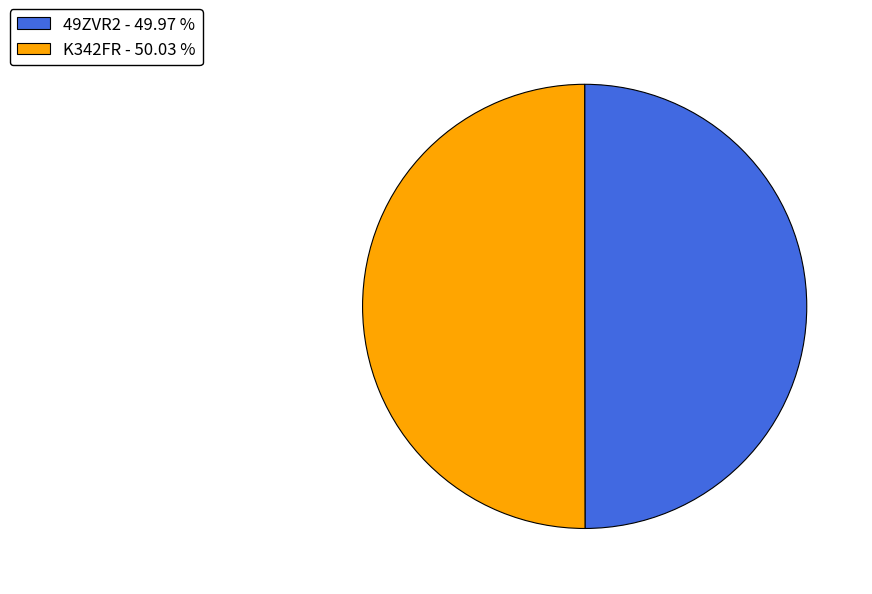

How many segments does this pie chart have?

2